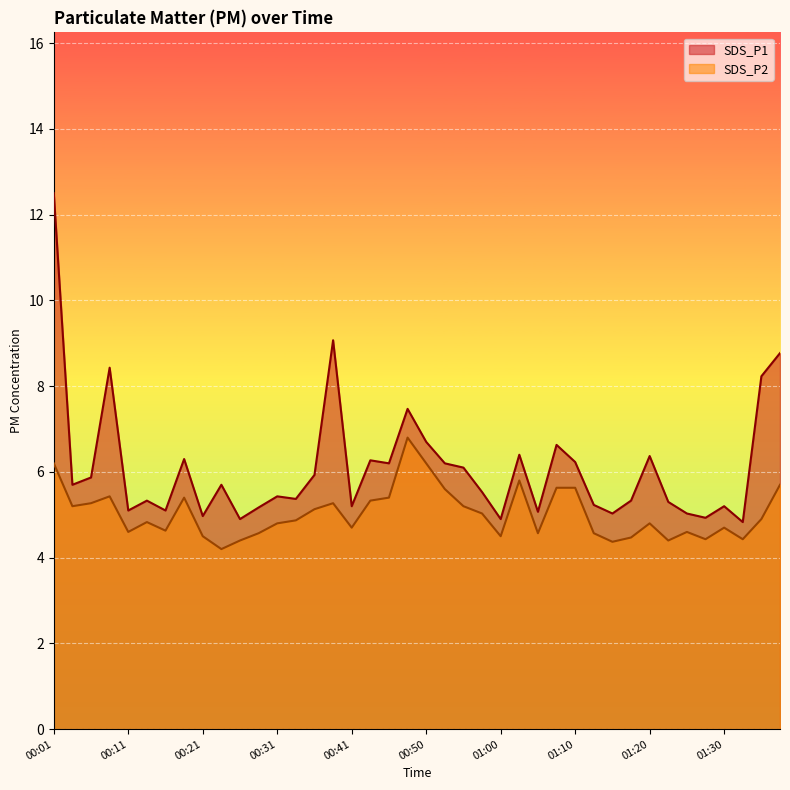

Which series changed the most between 00:36 and 00:43?

SDS_P1